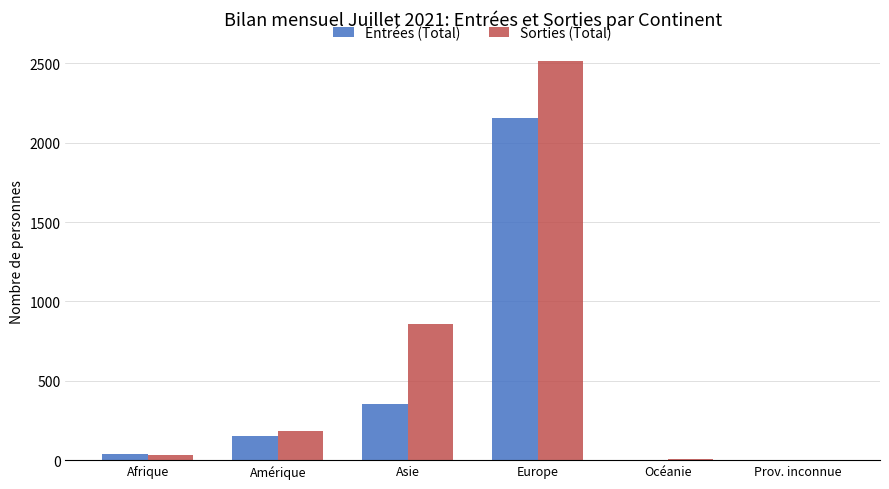

What is the maximum value for Sorties (Total)?

2513